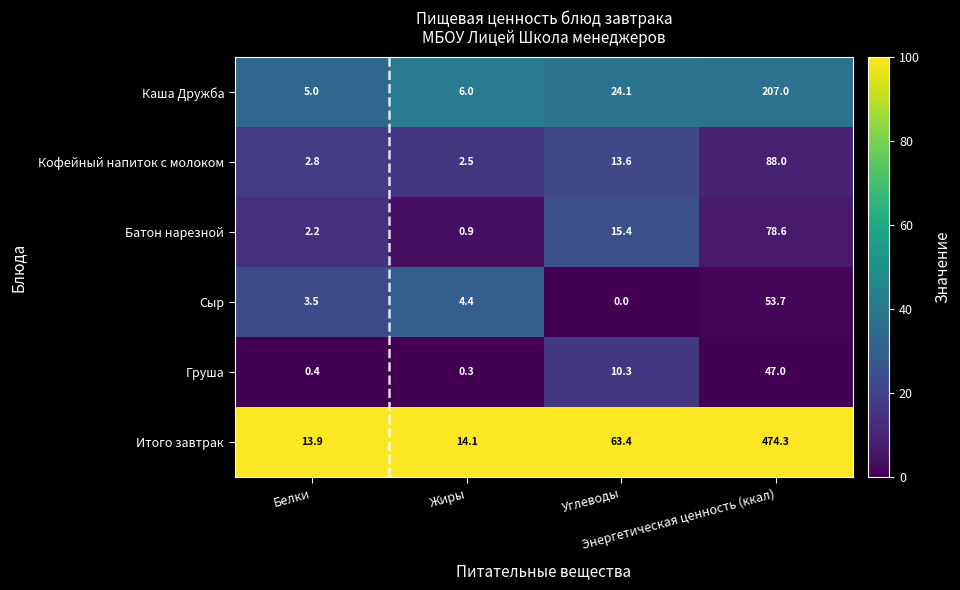

What is the minimum value for Каша Дружба?

5.0